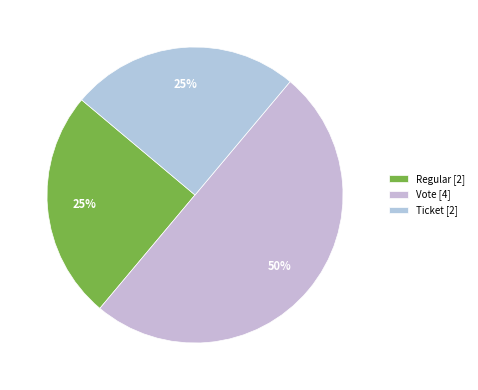

Is Regular the majority of the pie?

No